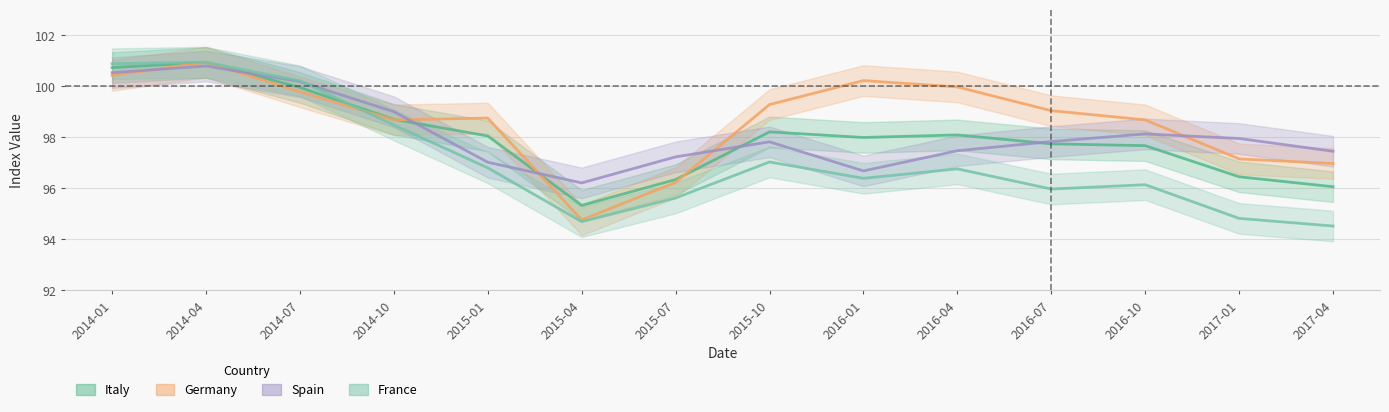

What are all the series names shown in the legend?

Italy, Germany, Spain, France